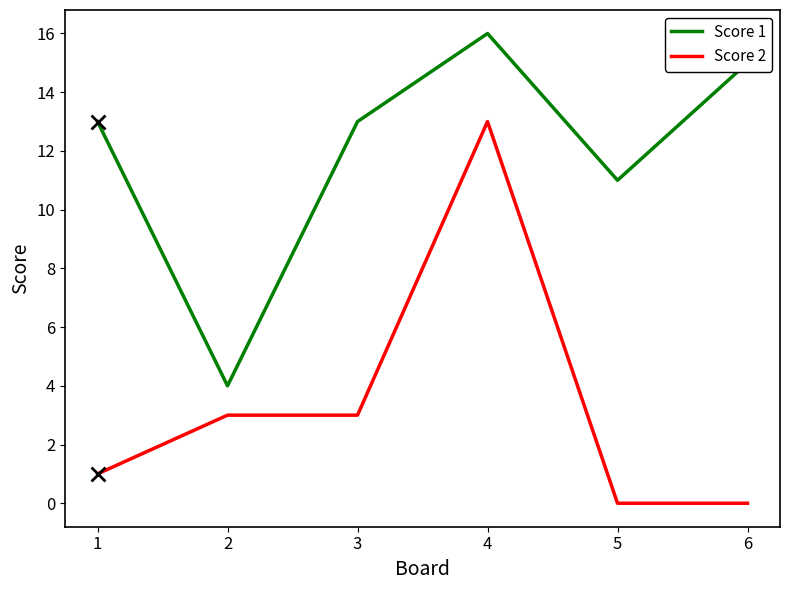

Which series has the largest total across all categories?

Score 1